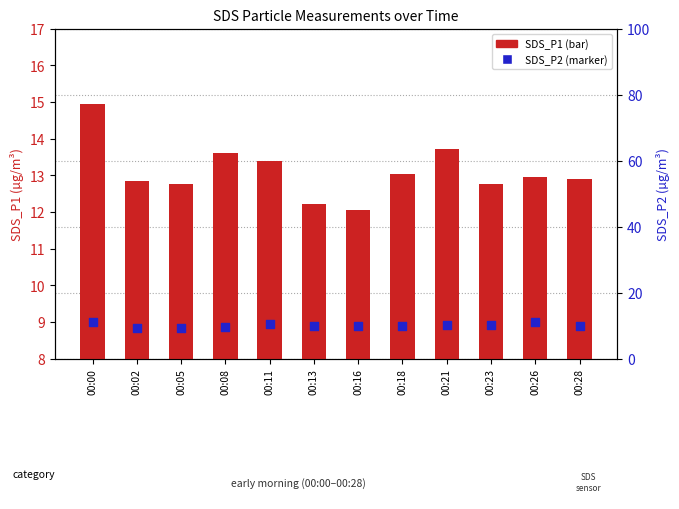

Which series has the widest spread of Y values?

SDS_P1